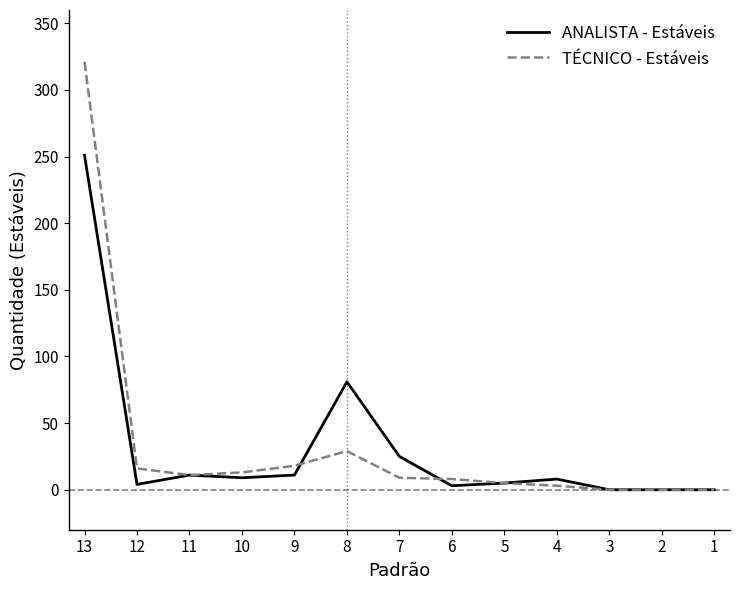

Which category has the lowest value in the TÉCNICO - Estáveis series?

3